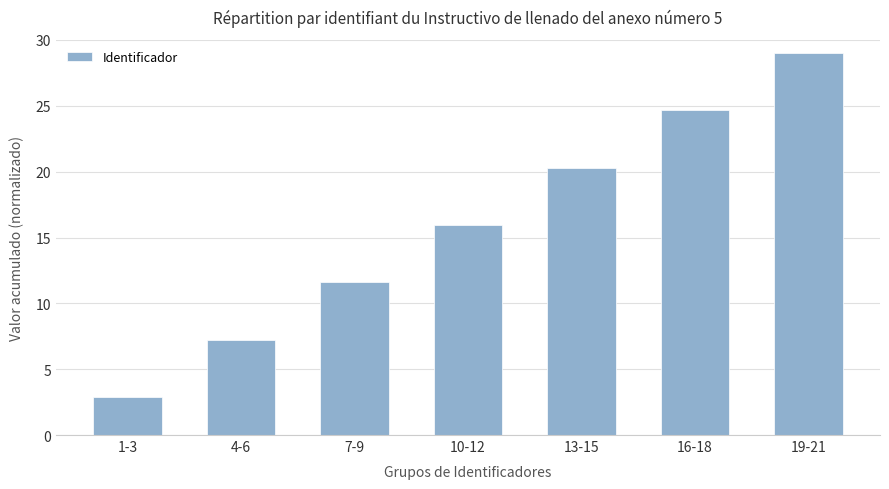

What is the difference between the values at 13-15 and 7-9?

8.7